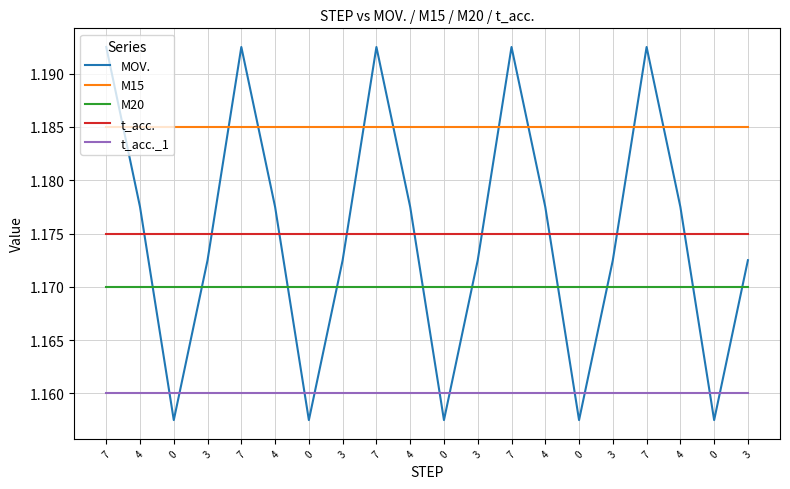

Which series has the largest range (max minus min)?

MOV.